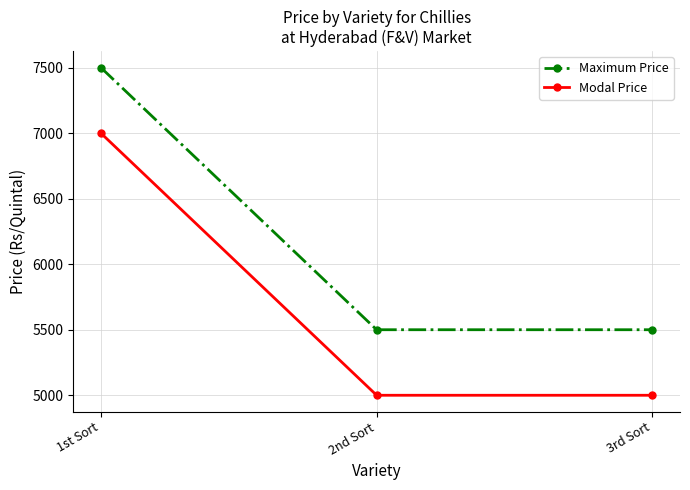

List the series in order of their overall mean, lowest first.

Modal Price, Maximum Price